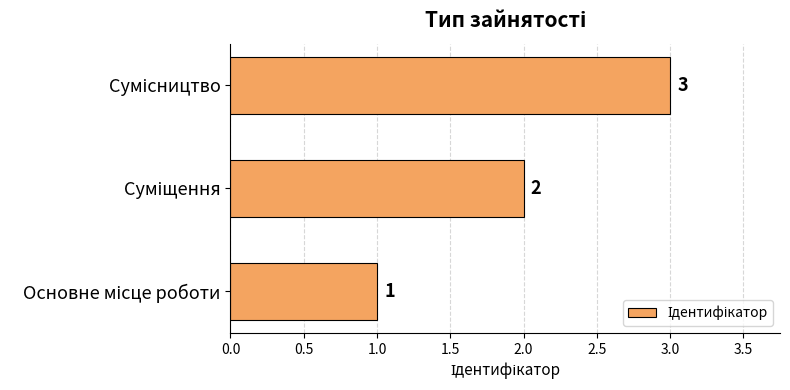

Count the values in the range 1 to 3.

3